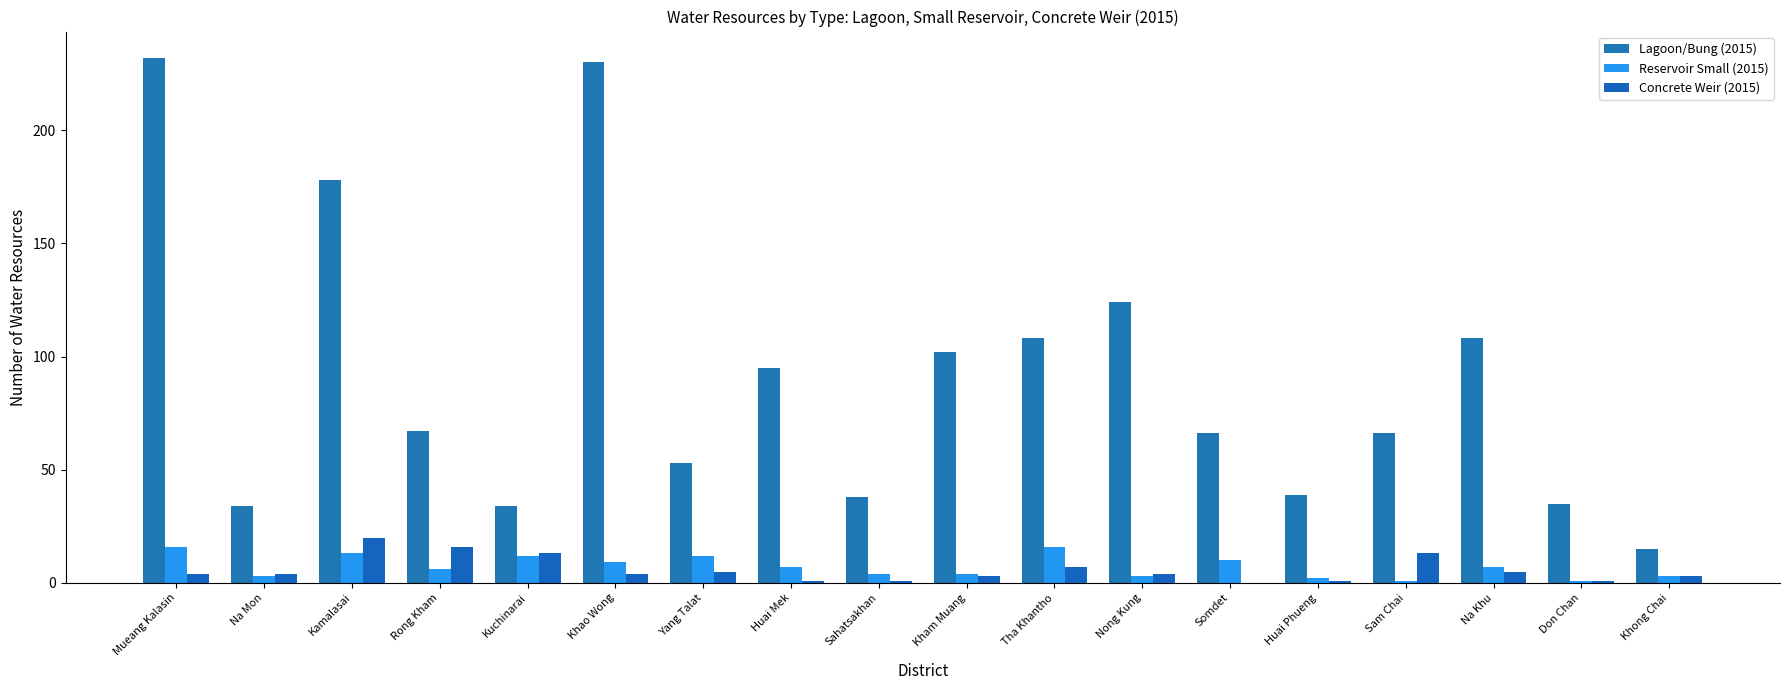

Where does the Lagoon/Bung (2015) series first go above 67?

Mueang Kalasin